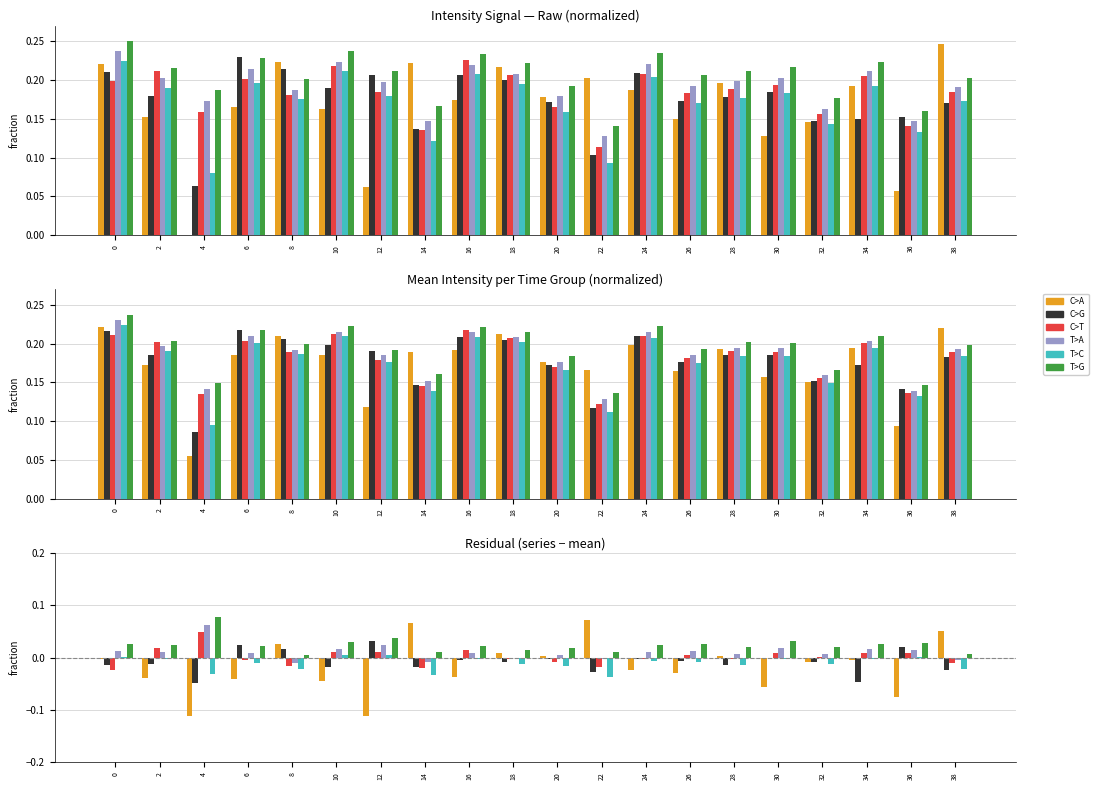

Which series changed the most between 28 and 34?

C>G